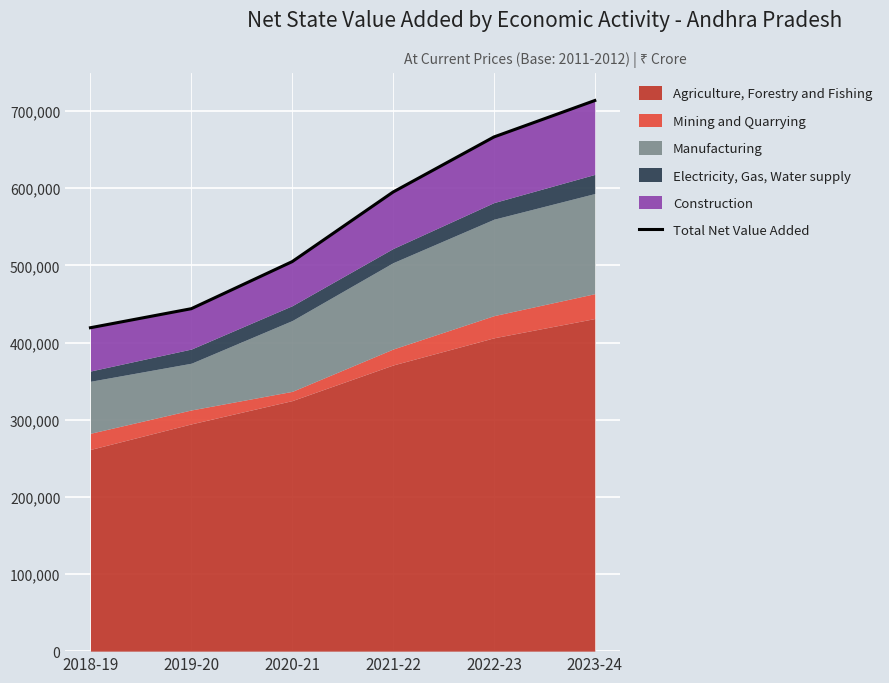

What is the maximum value shown in the chart?

713680